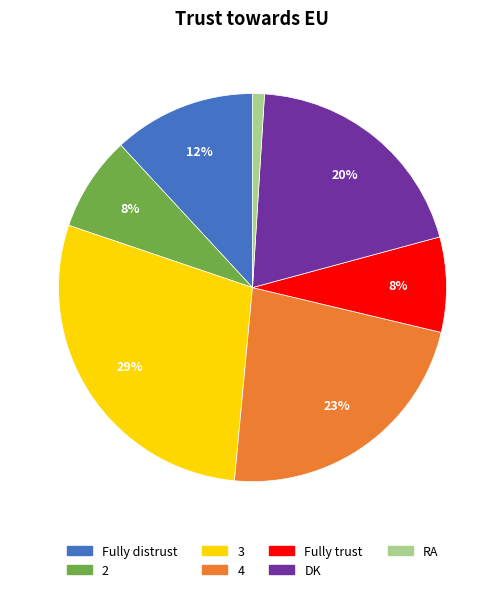

Does 3 represent more than half of the total?

No